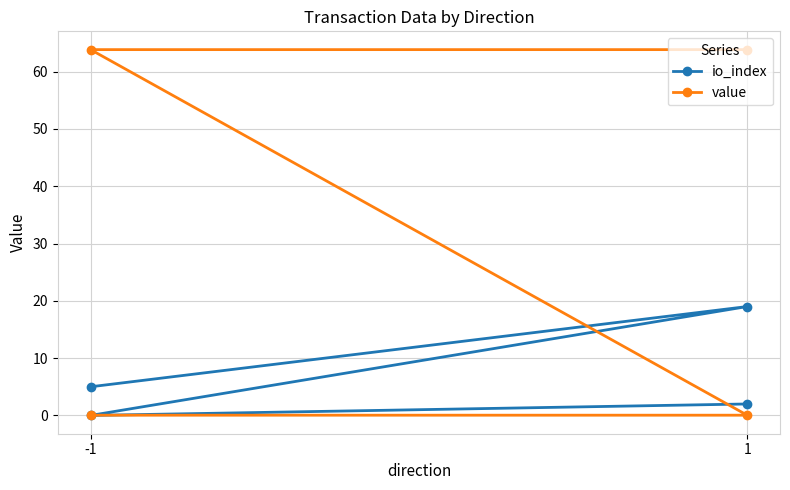

At which label is io_index closest to 9?

-1